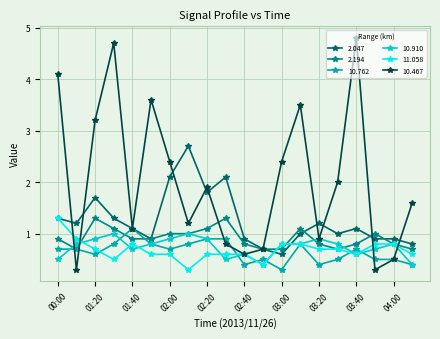

Which series has the largest range (max minus min)?

10.467